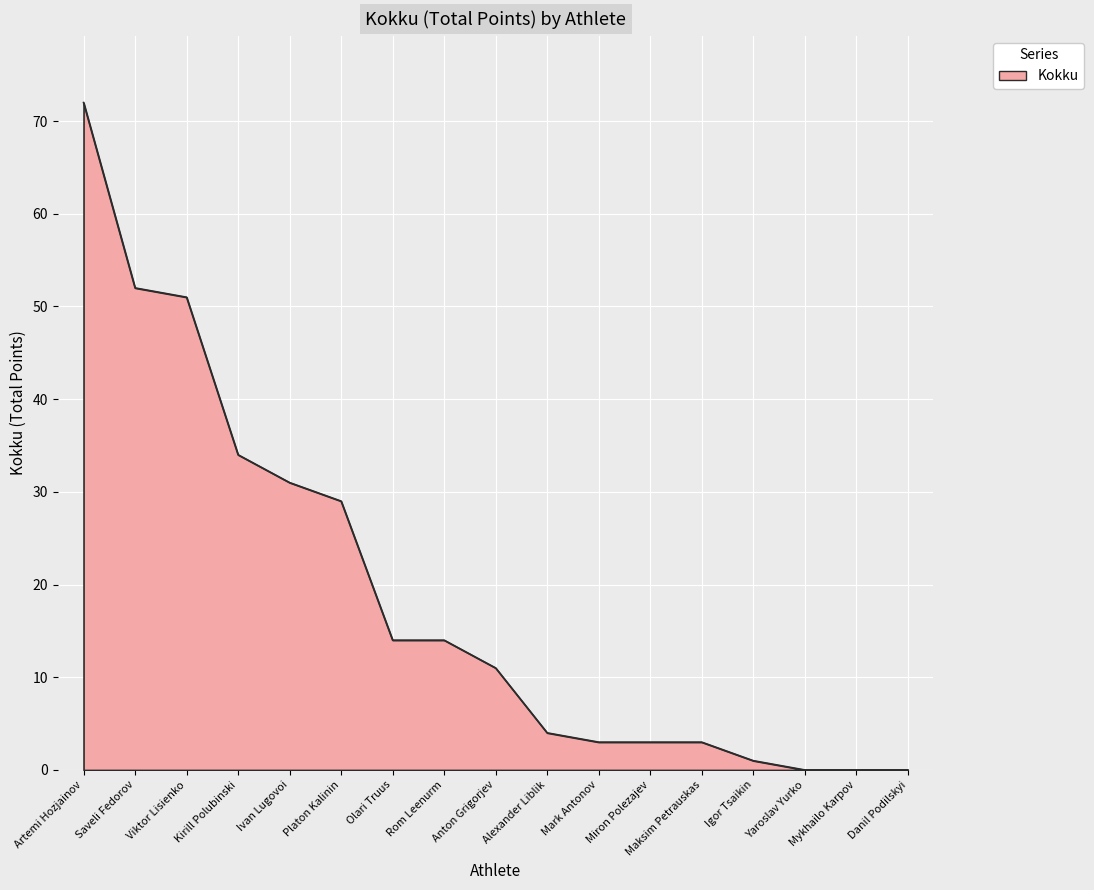

The chart shows a value of 14 at Rom Leenurm. True or false?

True